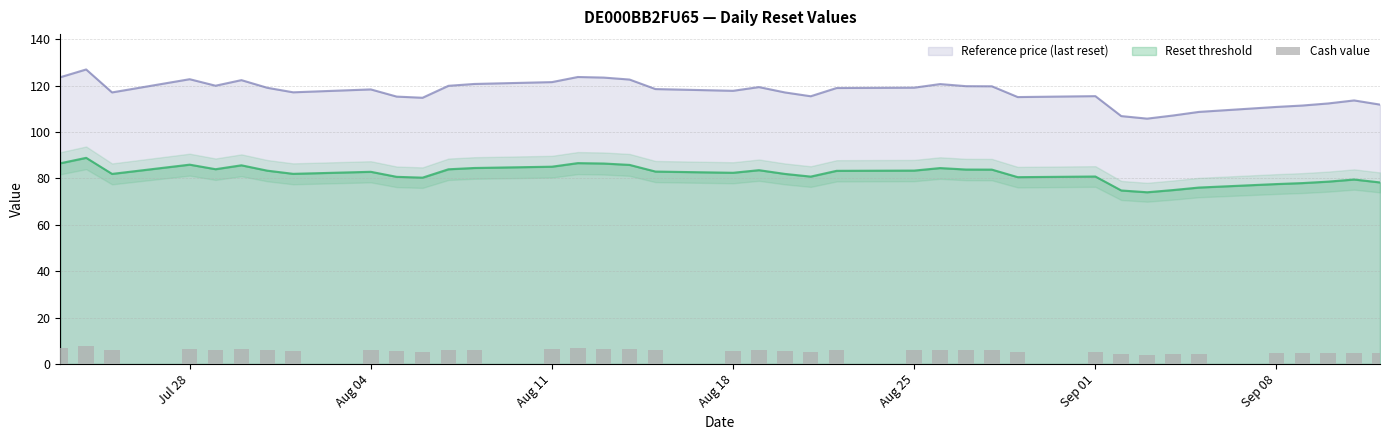

The Reference price (last reset) series shows 74.1 at Aug 18. True or false?

False